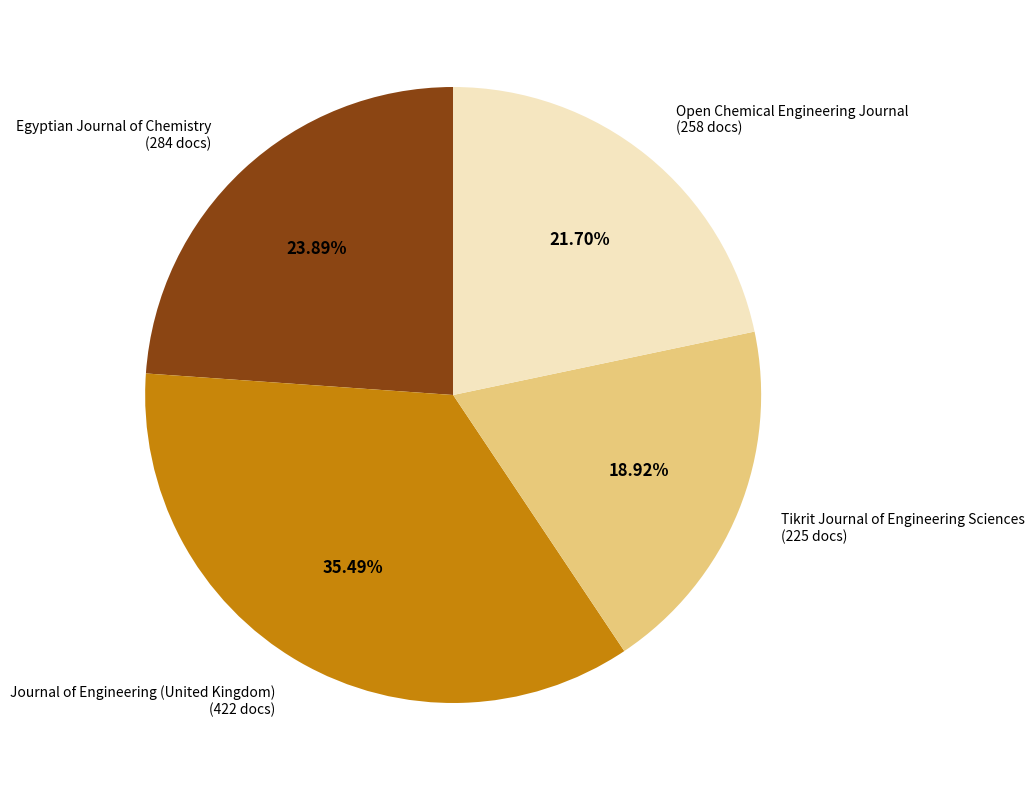

Does Egyptian Journal of Chemistry account for over 50% of the chart?

No